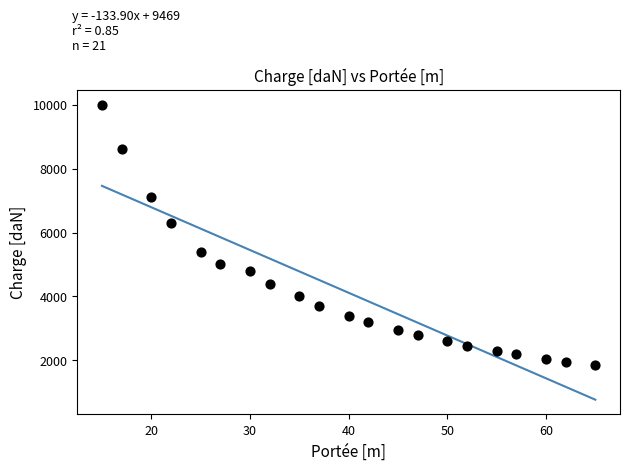

What is the range of X values (max minus min)?

50